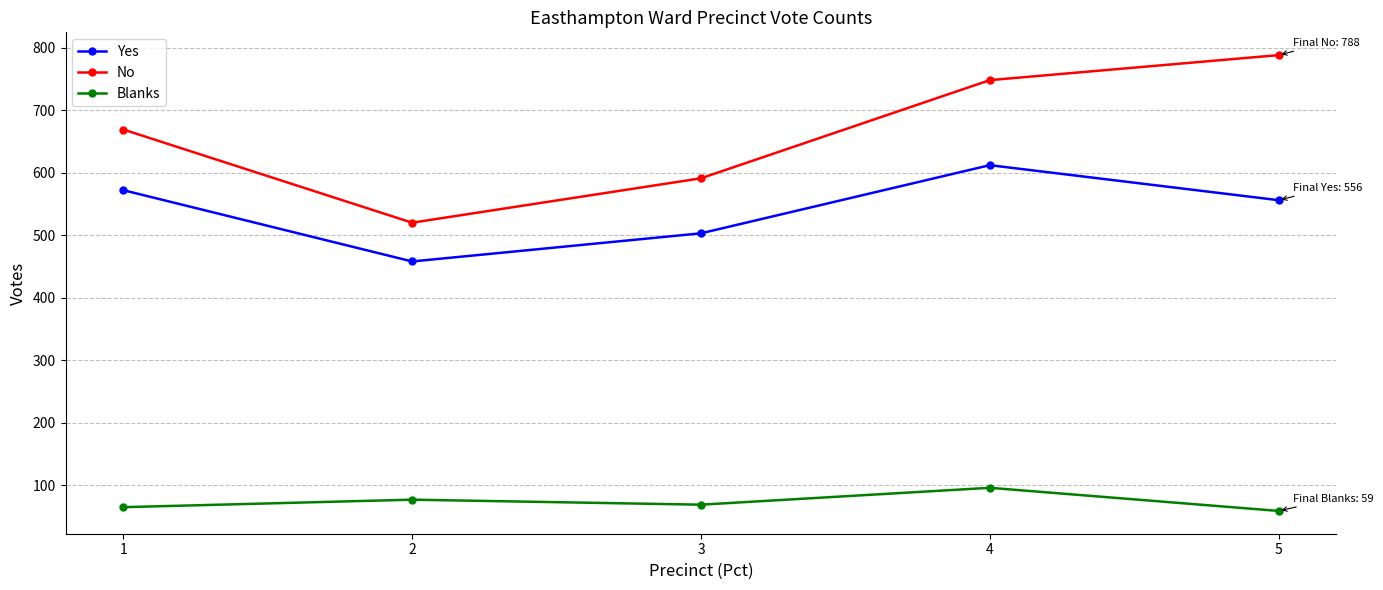

What is the sum of the No values at 4 and 1?

1417